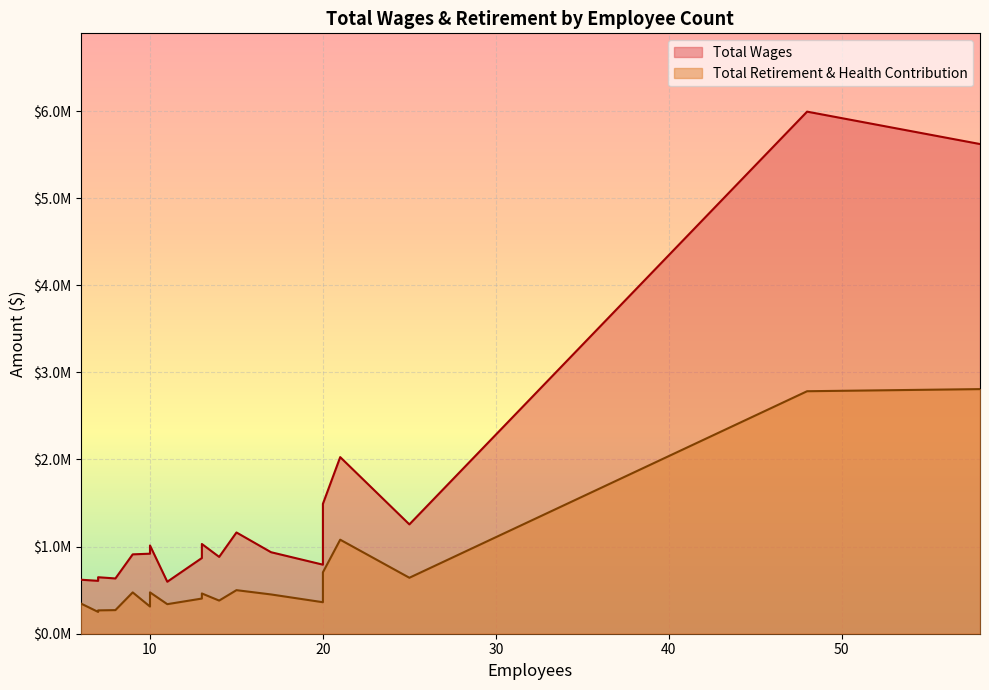

The Total Wages series shows 1093446 at 7. True or false?

False